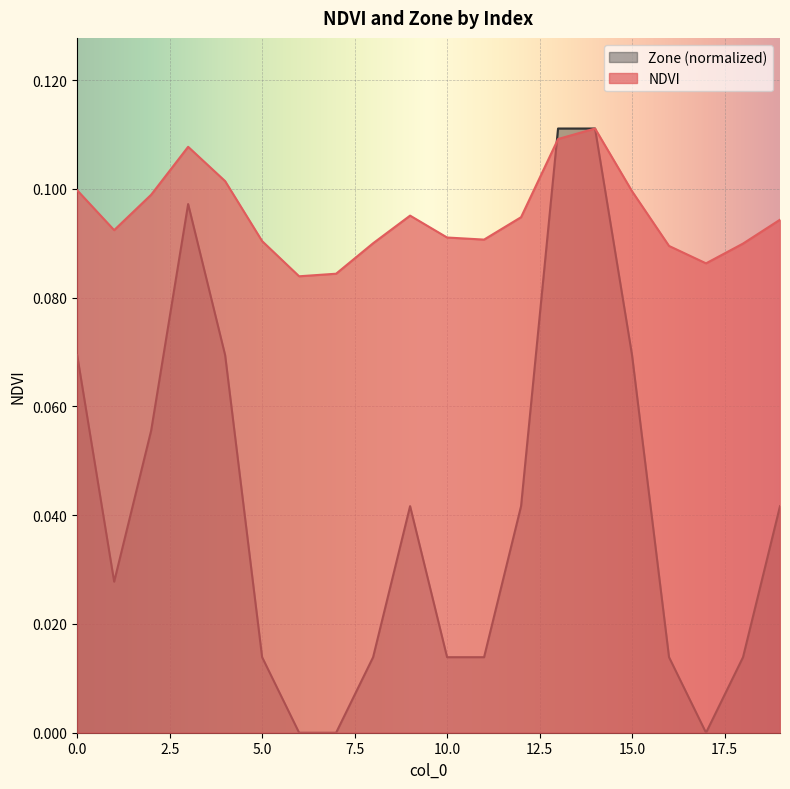

True or false: NDVI has more than 2 interior local peaks.

True